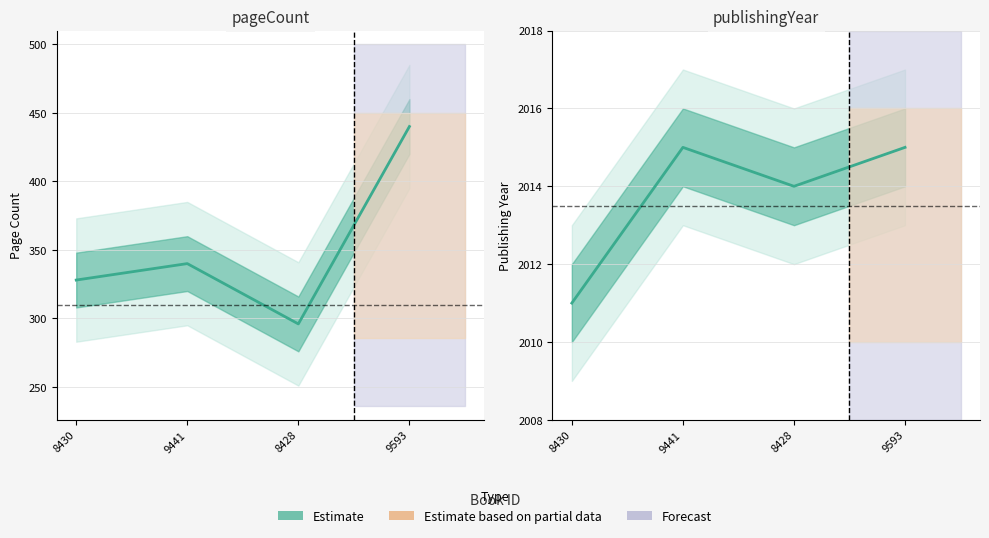

Between 8428 and 9593, which series saw the biggest shift?

pageCount